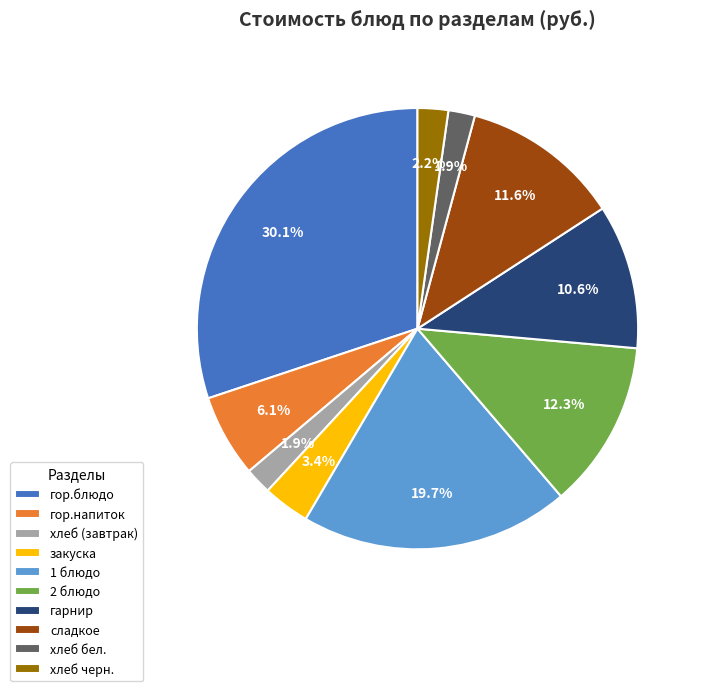

The закуска slice represents 16% of the pie. True or false?

False